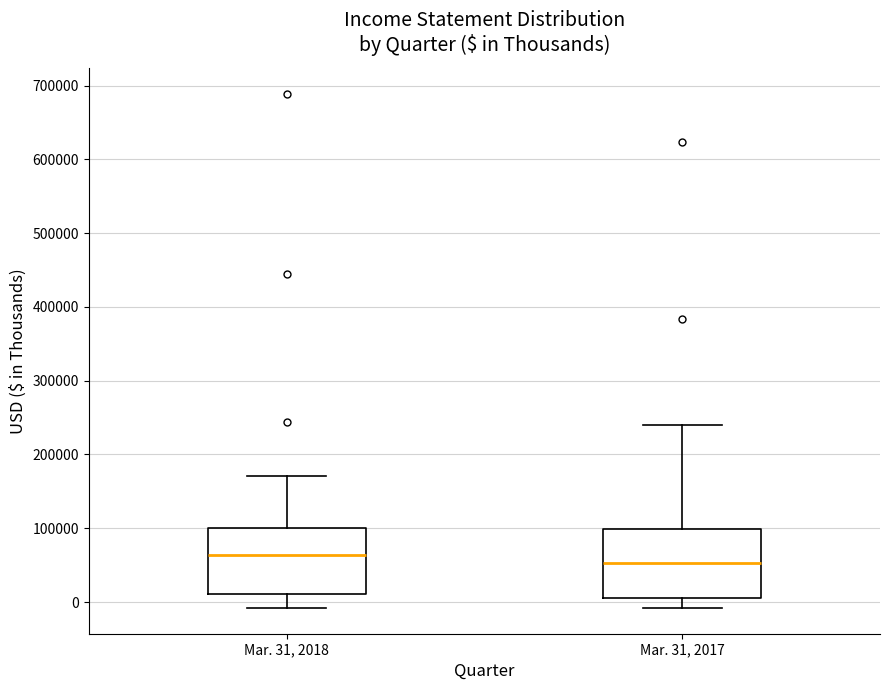

Reading left to right, read every box against the y-axis: the position of its median line, the range the box covers, and the ends of its whiskers. The values are not printed on the chart, so give them approximately, as read against the axis.

Mar. 31, 2018: median 60000, box 10000 to 100000, whiskers -10000 to 170000
Mar. 31, 2017: median 50000, box 10000 to 100000, whiskers -10000 to 240000